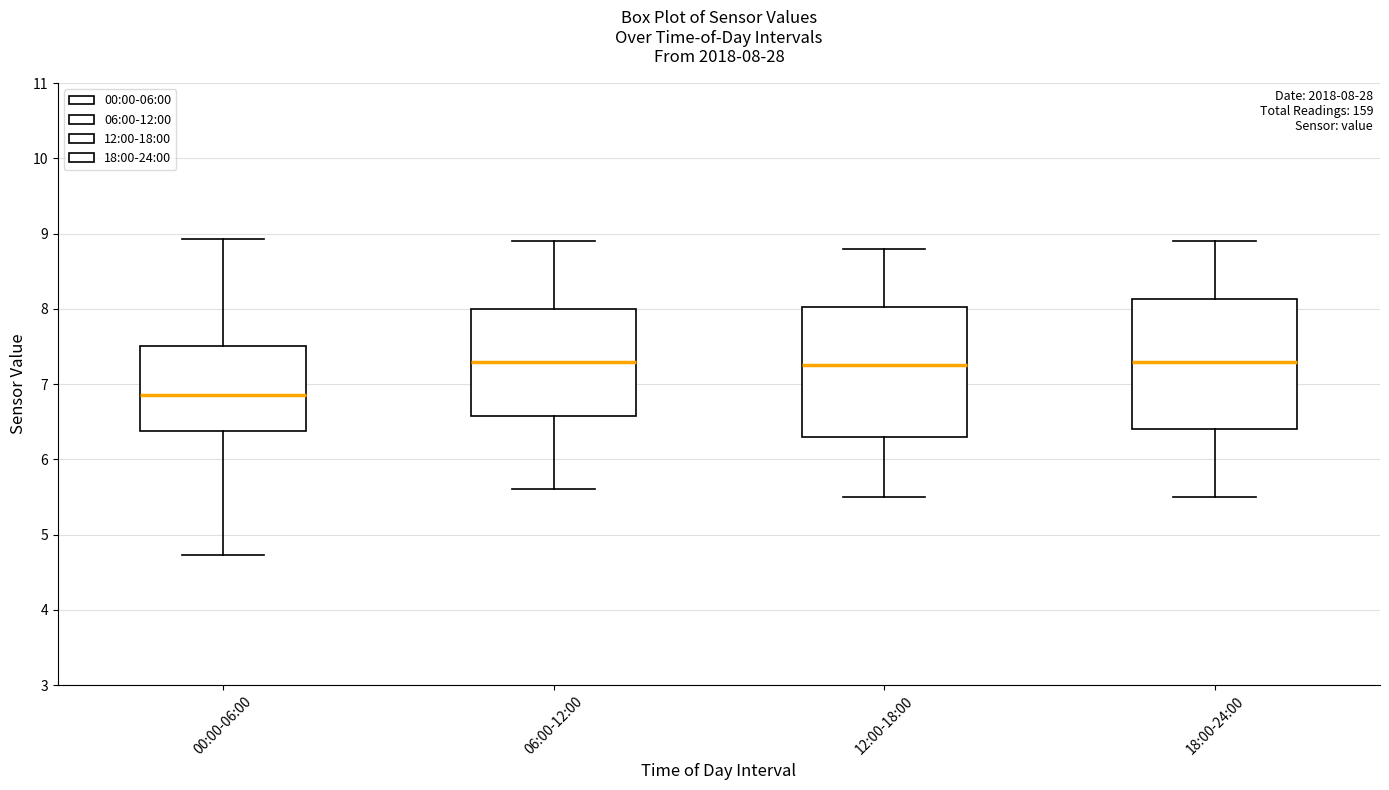

Which box has the lowest median line?

00:00-06:00